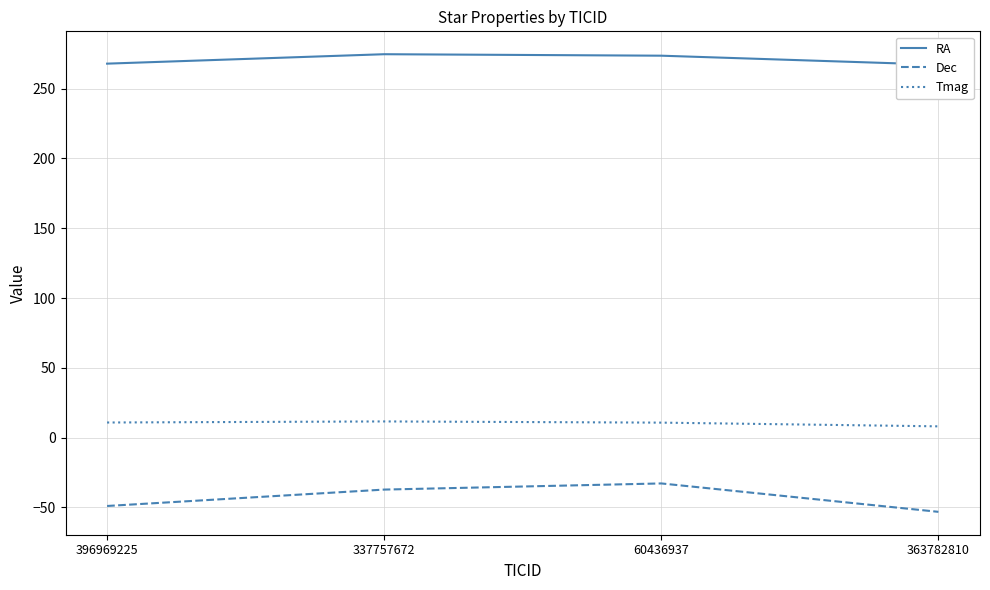

Rank the series at 363782810 from lowest to highest value.

Dec, Tmag, RA